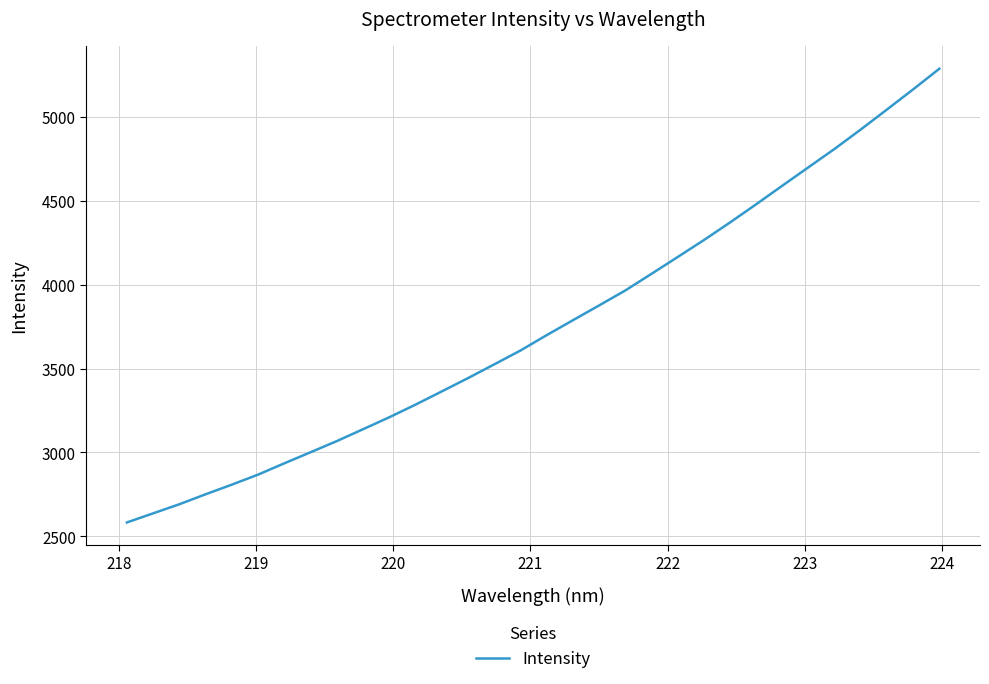

What is the difference between the maximum and minimum values?

2703.8